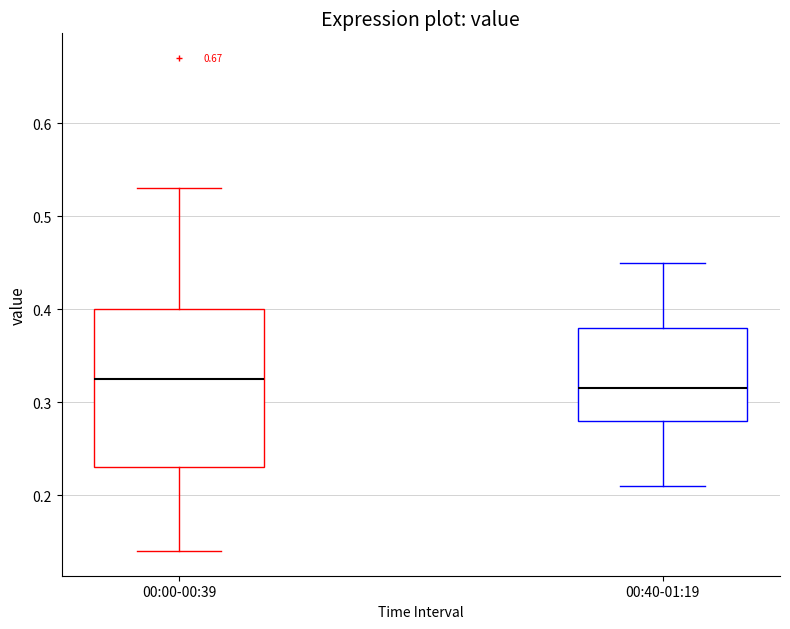

Comparing the boxes themselves (not the whiskers), which one is the tallest?

00:00-00:39